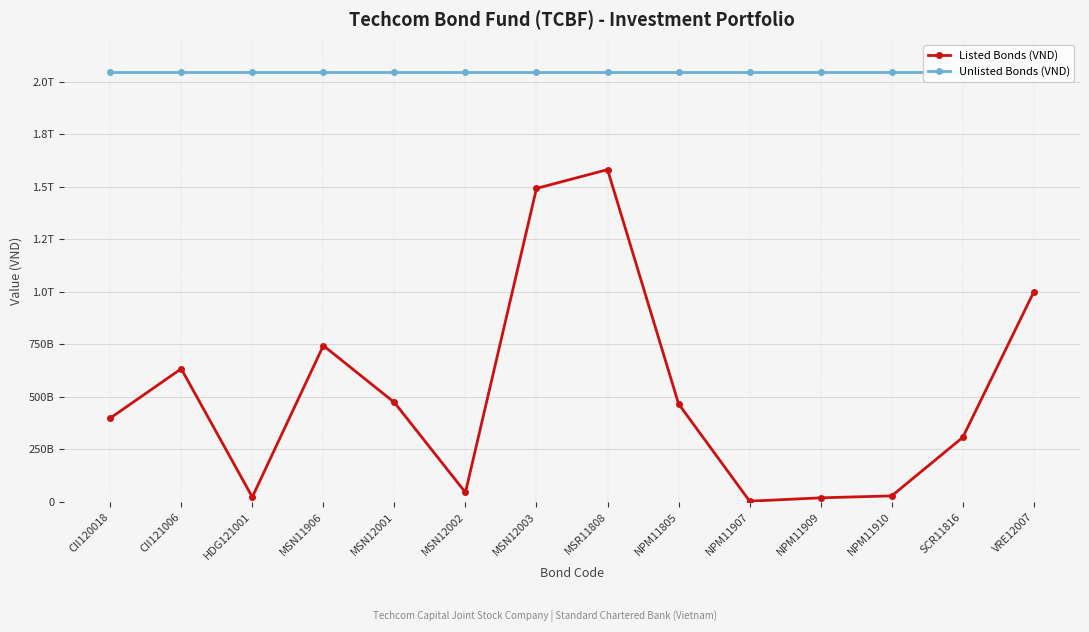

Rank the series by their average value, from highest to lowest.

Unlisted Bonds (VND), Listed Bonds (VND)